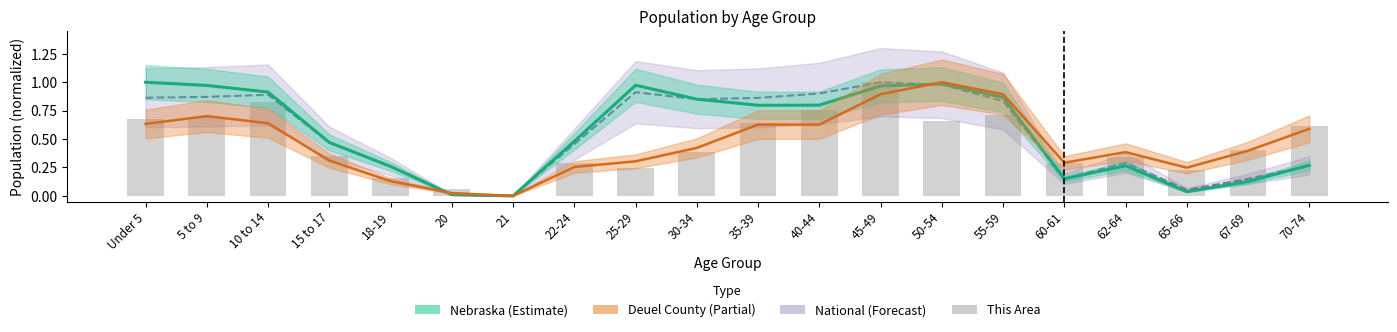

True or false: National (Forecast) has a value of 0.1 at 65-66.

False